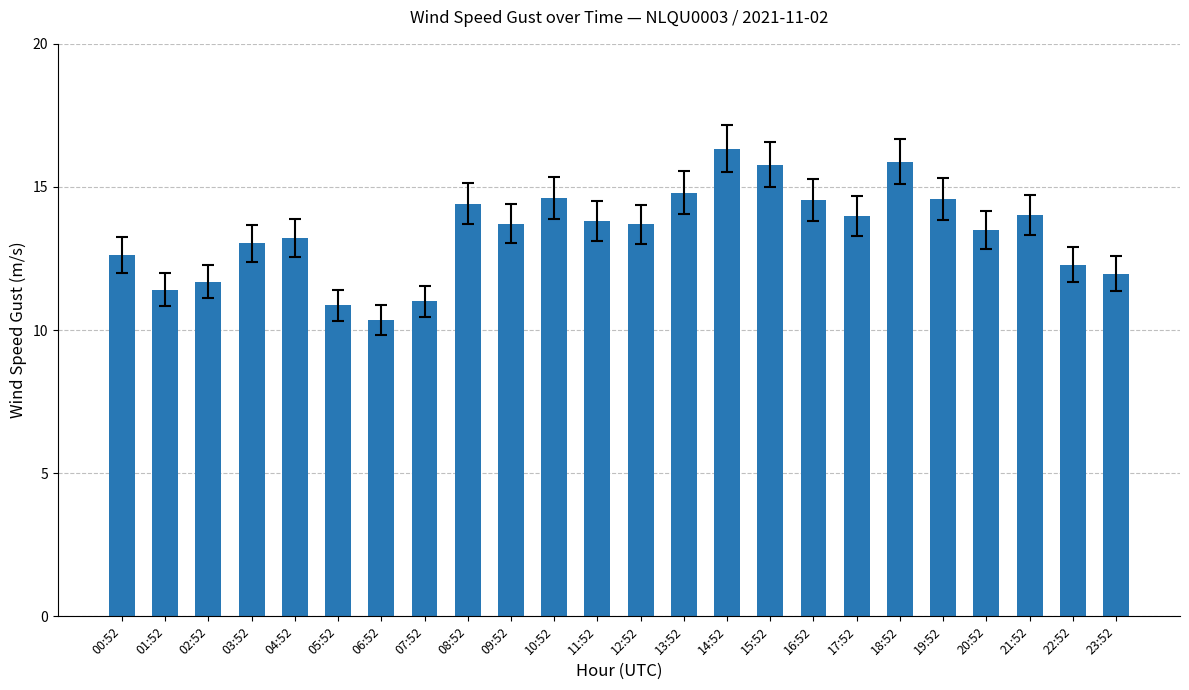

Reading left to right, what are all the values shown in this chart?

00:52=12.6	01:52=11.4	02:52=11.7	03:52=13.0	04:52=13.2	05:52=10.9	06:52=10.4	07:52=11.0	08:52=14.4	09:52=13.7	10:52=14.6	11:52=13.8	12:52=13.7	13:52=14.8	14:52=16.3	15:52=15.8	16:52=14.6	17:52=14.0	18:52=15.9	19:52=14.6	20:52=13.5	21:52=14.0	22:52=12.3	23:52=12.0